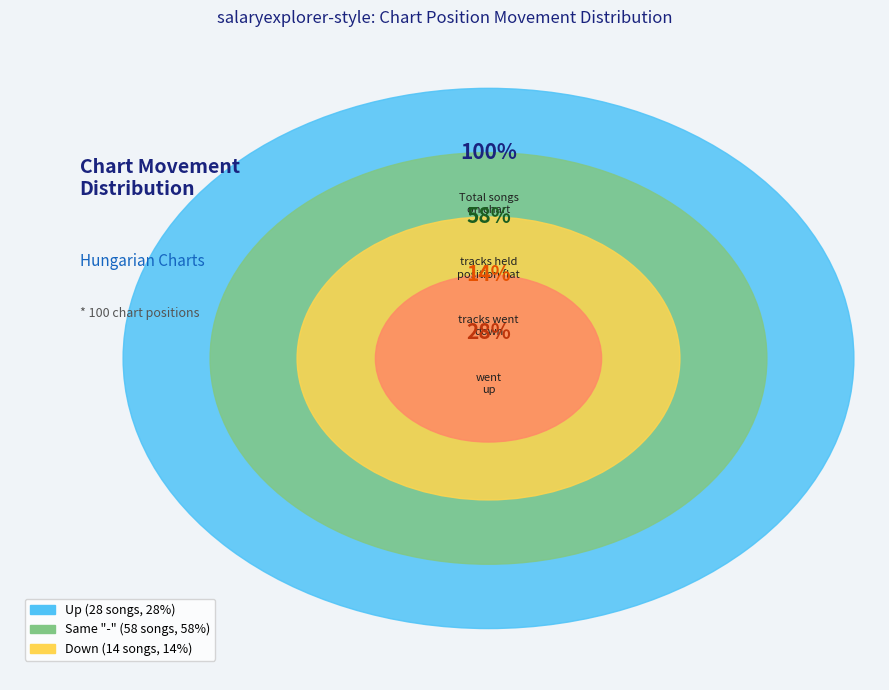

How much of the chart is everything except down?

86.0%